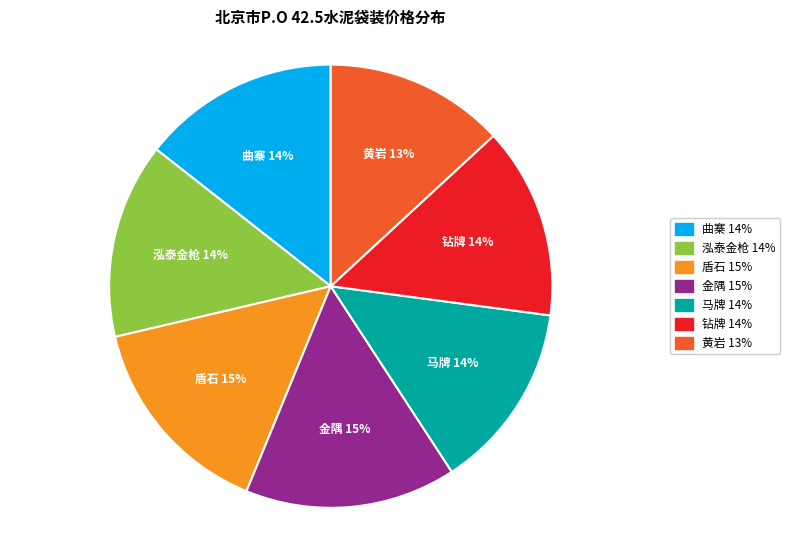

What is the smallest slice in the pie chart?

黄岩